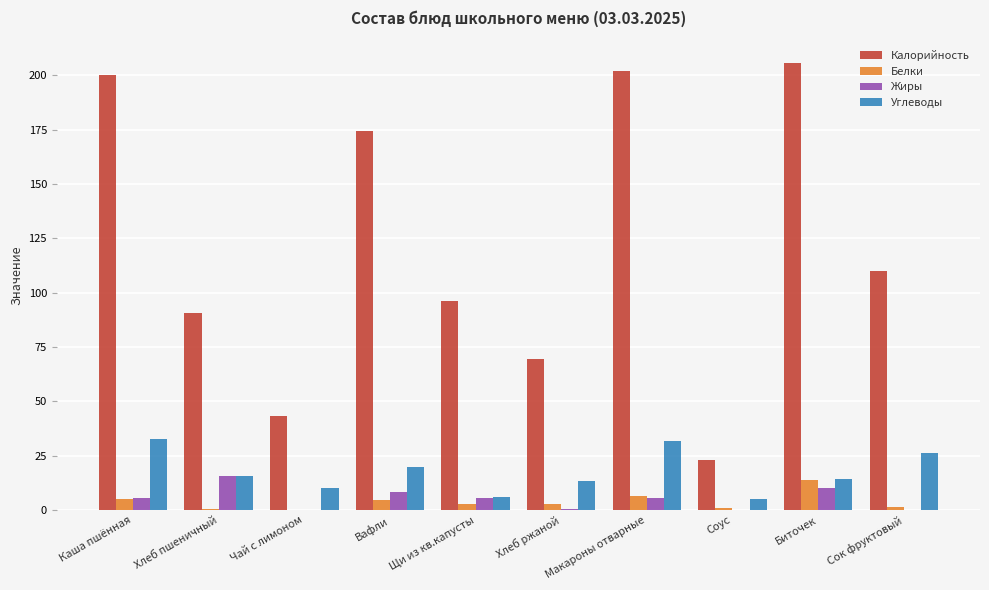

What are all the series names shown in the legend?

Калорийность, Белки, Жиры, Углеводы